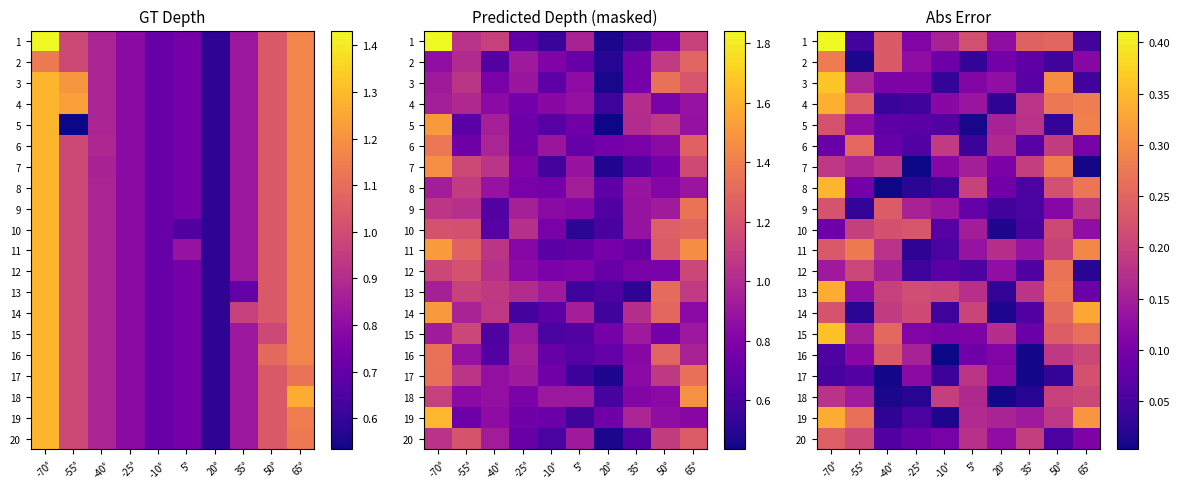

Is it true that row_5 equals 0.0 at 35°?

False